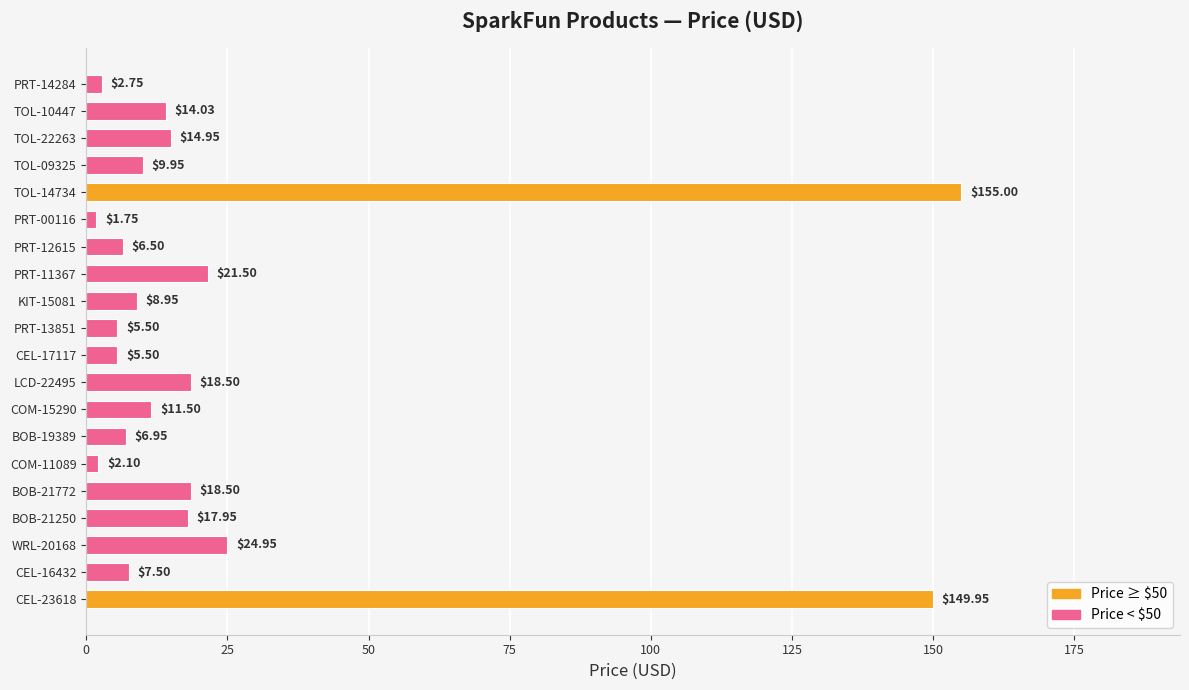

What is the sum of all values?

504.3